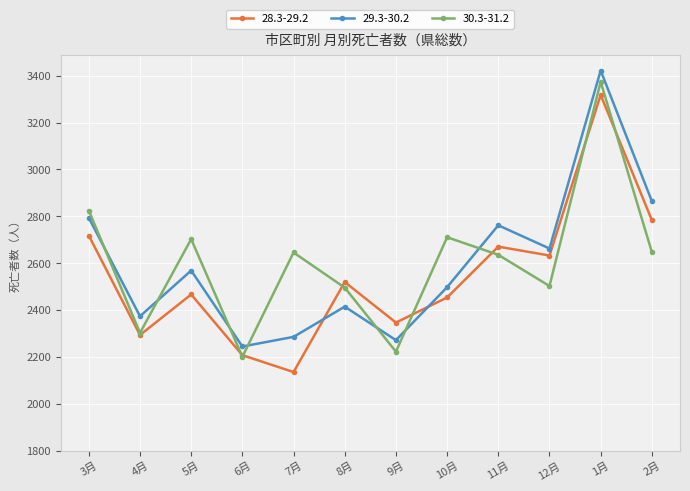

True or false: 29.3-30.2 and 30.3-31.2 cross at least once.

True